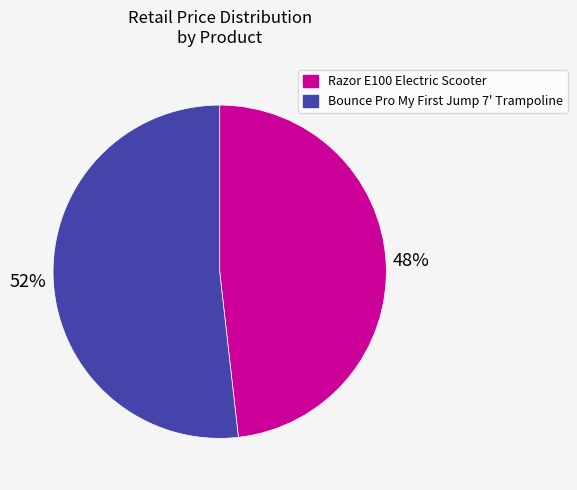

True or false: Razor E100 Electric Scooter accounts for 48% of the total.

True